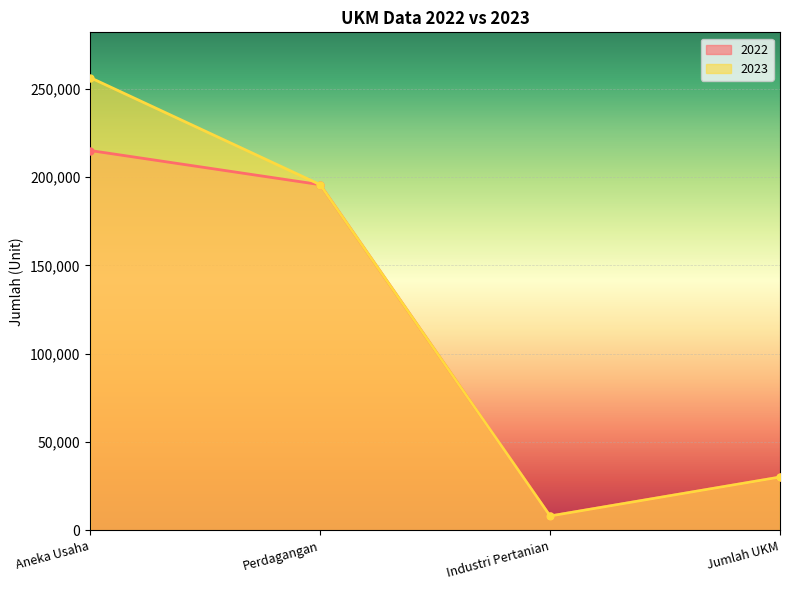

List the series in order of their peak value, highest first.

2023, 2022